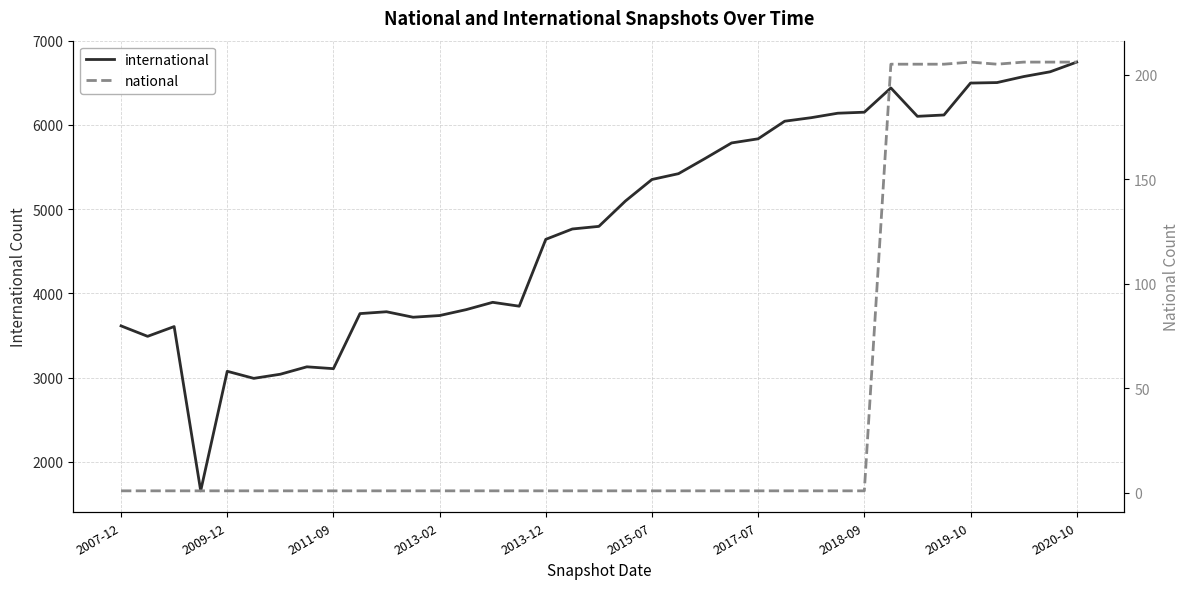

True or false: international has a value of 6746 at 2020-10.

True